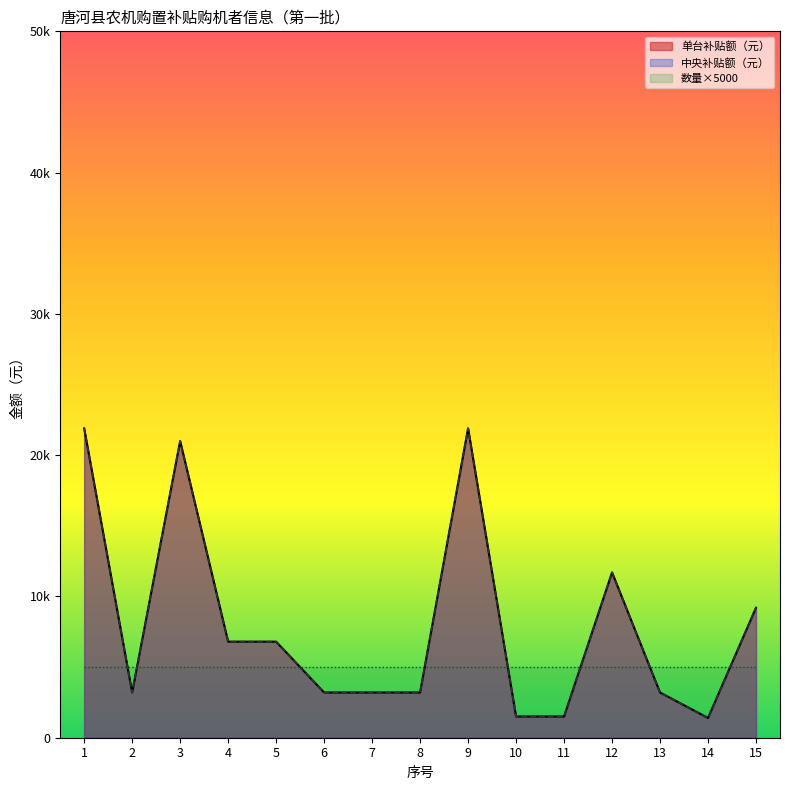

Which category has the highest value across all series?

1